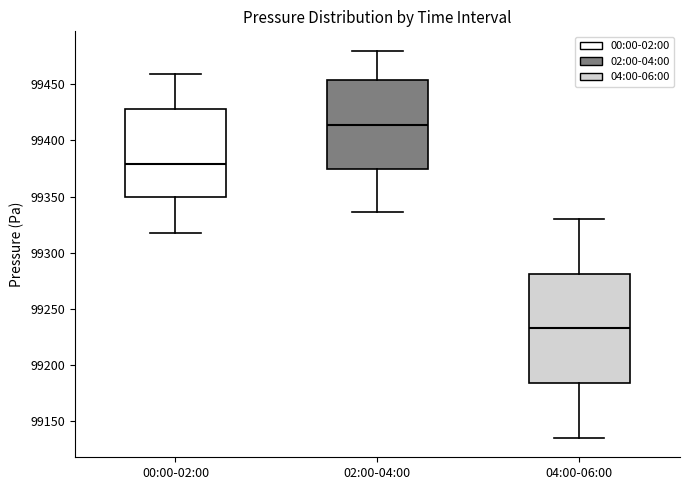

Where does the lower whisker of the box for 04:00-06:00 end on the y-axis? The values are not printed on the chart, so give them approximately, as read against the axis.

99135